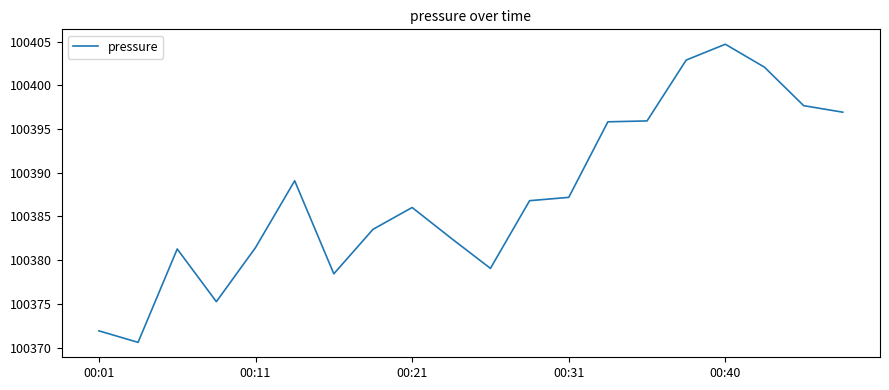

What is the greatest value displayed?

100404.7